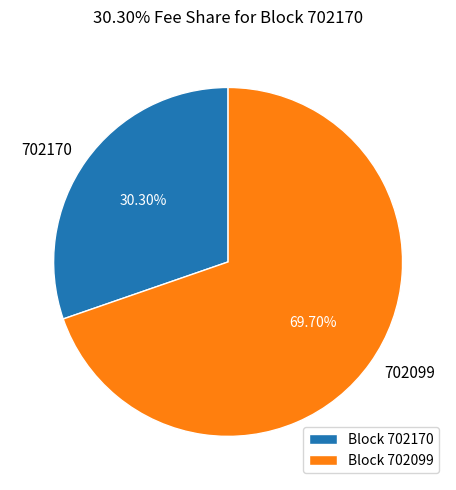

Do Block 702170 and Block 702099 together represent more than half of the pie?

Yes